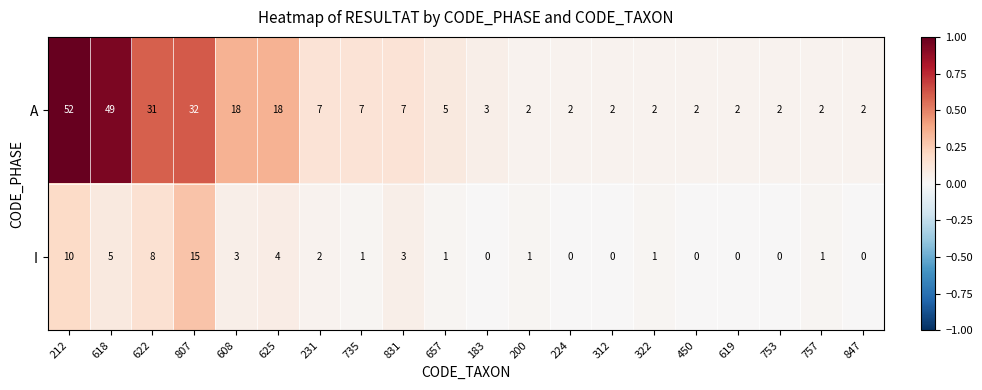

At how many categories does at least one series exceed 15?

6